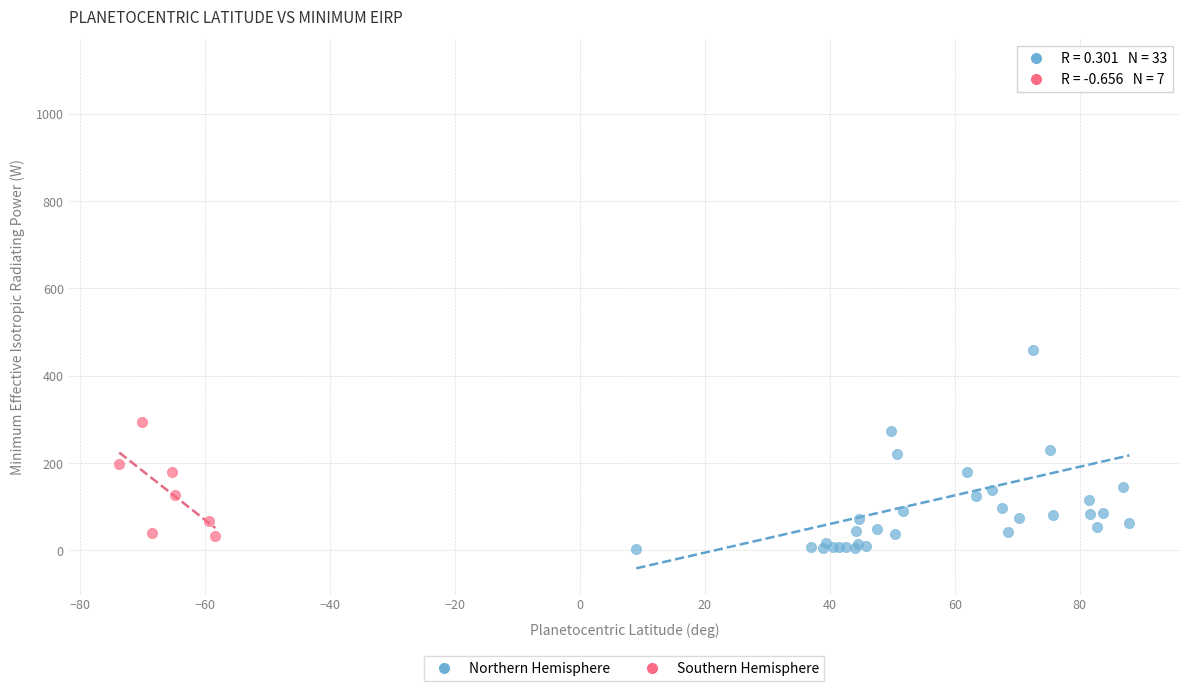

Which series has the largest Y range (max minus min)?

Northern Hemisphere